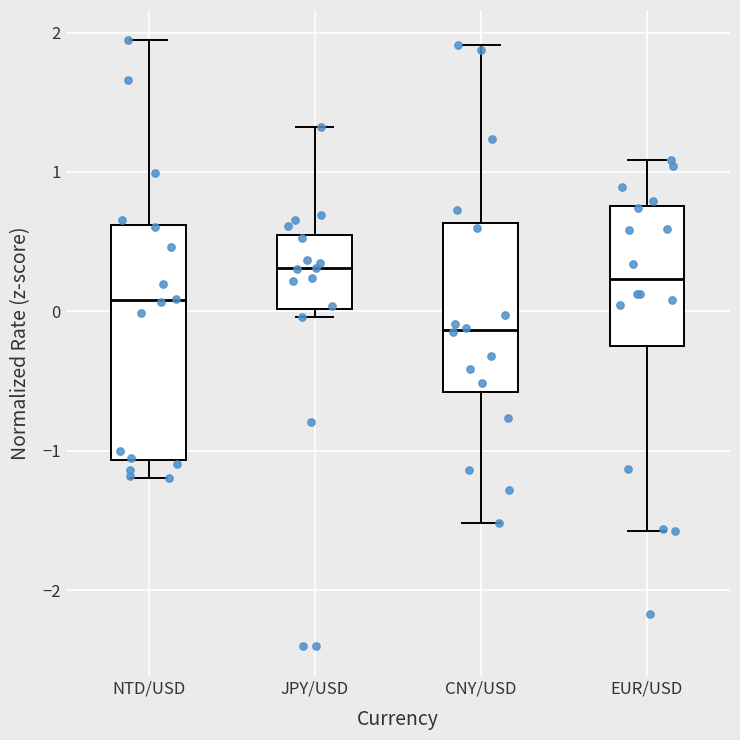

Reading left to right, read every box against the y-axis: the position of its median line, the range the box covers, and the ends of its whiskers. The values are not printed on the chart, so give them approximately, as read against the axis.

NTD/USD: median 0.1, box -1.1 to 0.6, whiskers -1.2 to 1.9
JPY/USD: median 0.3, box 0.0 to 0.5, whiskers 0.0 (just below the box's lower edge) to 1.3
CNY/USD: median -0.1, box -0.6 to 0.6, whiskers -1.5 to 1.9
EUR/USD: median 0.2, box -0.2 to 0.8, whiskers -1.6 to 1.1